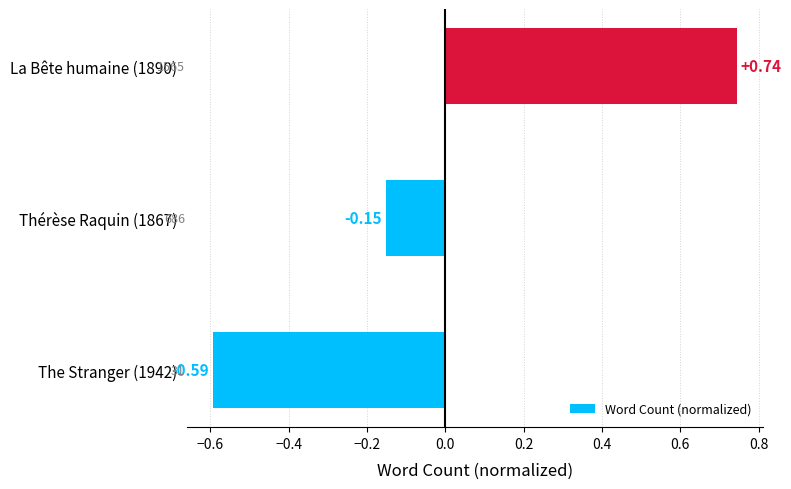

Rank the categories by value from lowest to highest.

The Stranger (1942), Thérèse Raquin (1867), La Bête humaine (1890)